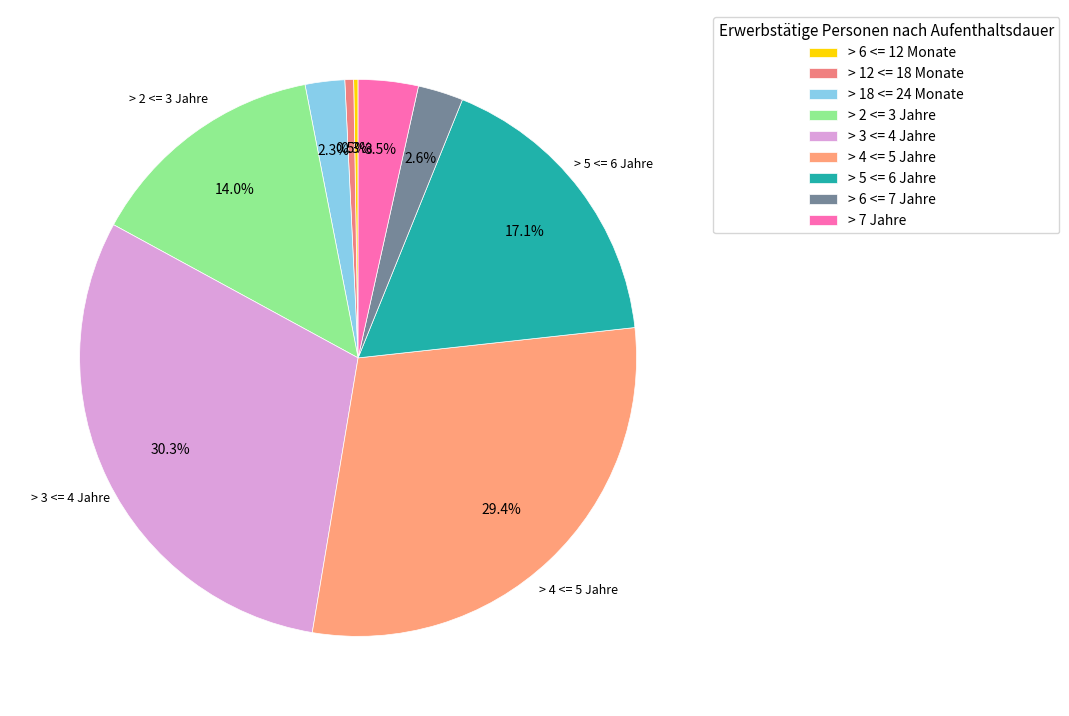

To the nearest percent, what portion does > 5 <= 6 Jahre represent?

17%